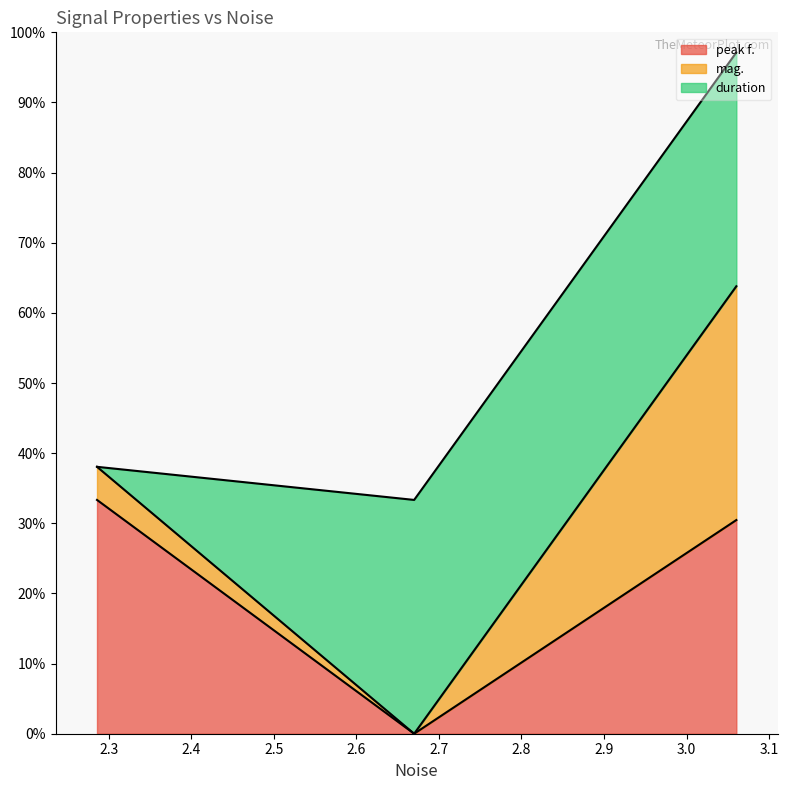

What position from the right is 3.06022?

1